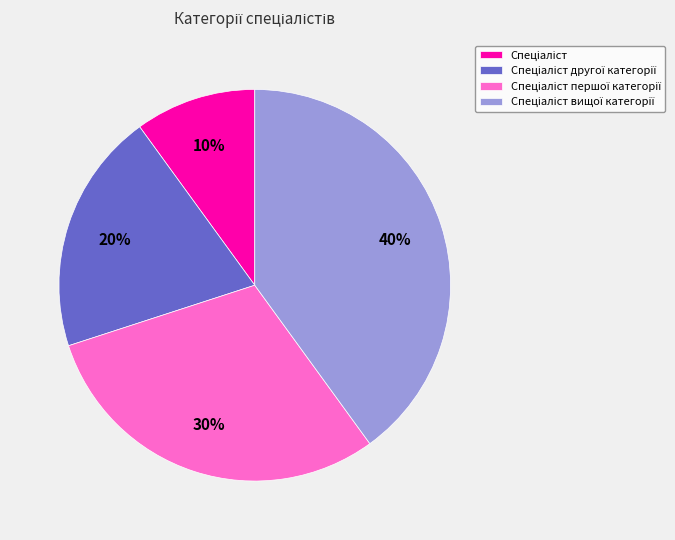

To the nearest percent, what is the difference between the largest and smallest slice percentages?

30%